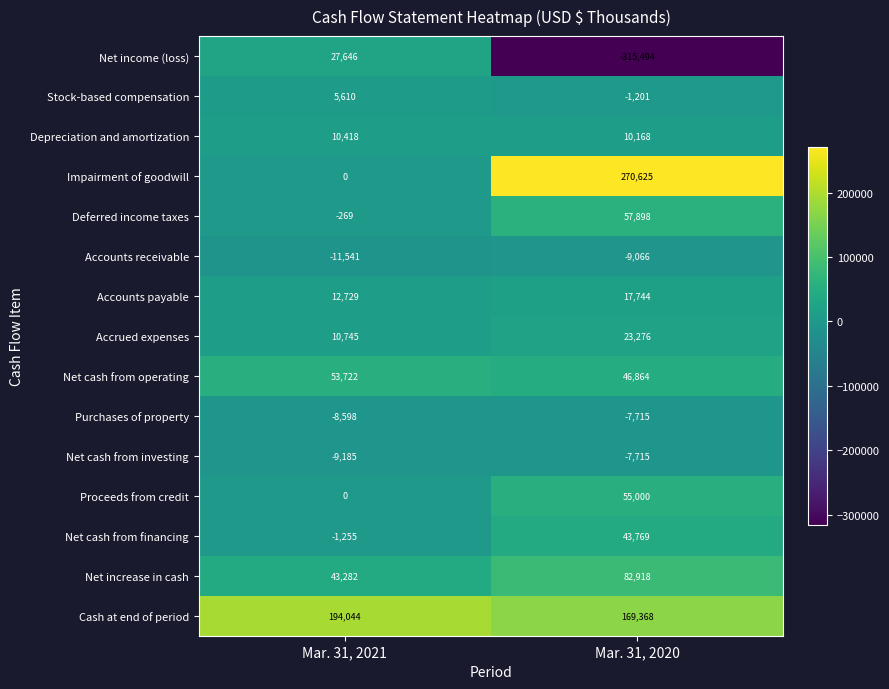

Is it true that Cash at end of period equals 94663 at Mar. 31, 2021?

False